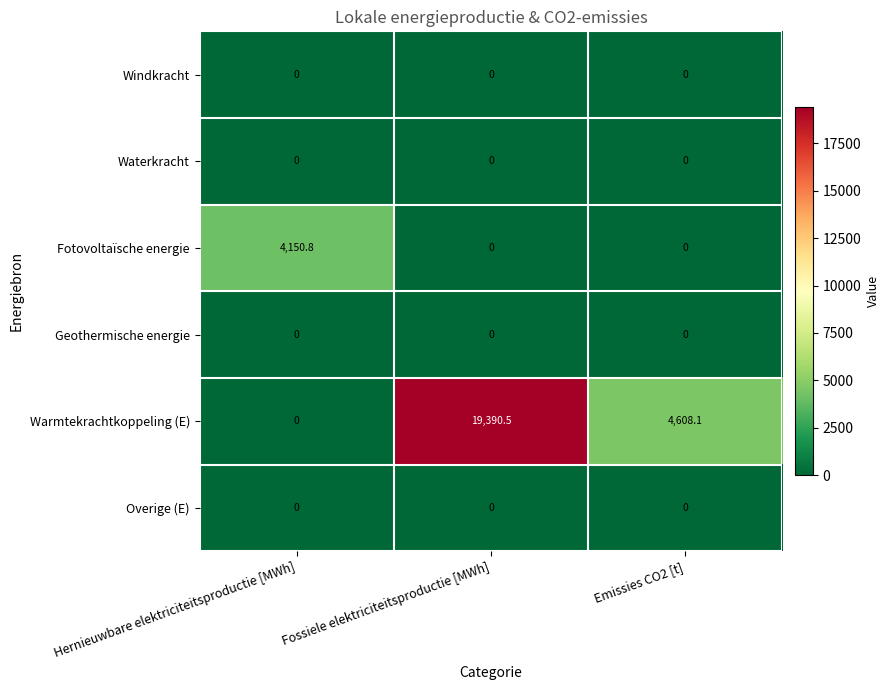

At which category is the sum across all series the highest?

Fossiele elektriciteitsproductie [MWh]